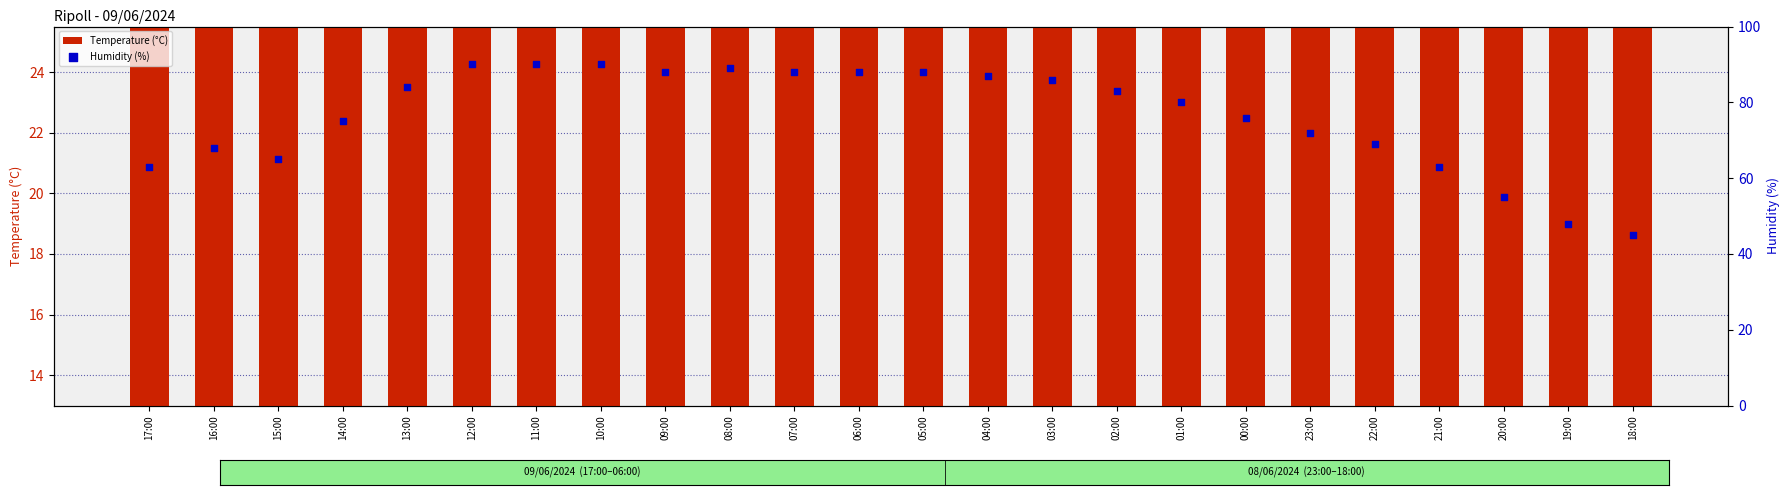

Which series has the largest Y range (max minus min)?

Humidity (%)